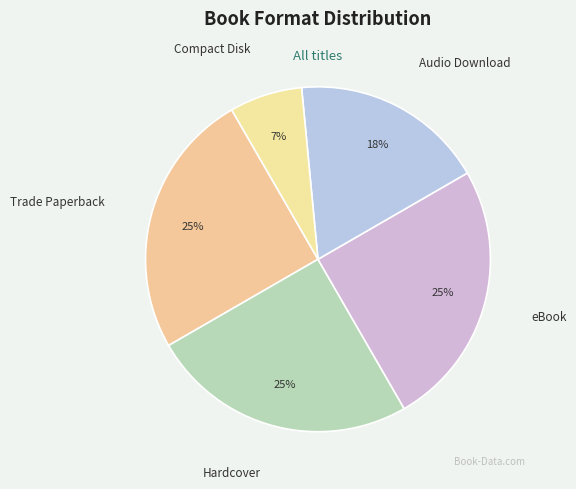

To the nearest percent, what is the combined percentage of Hardcover and Compact Disk?

32%